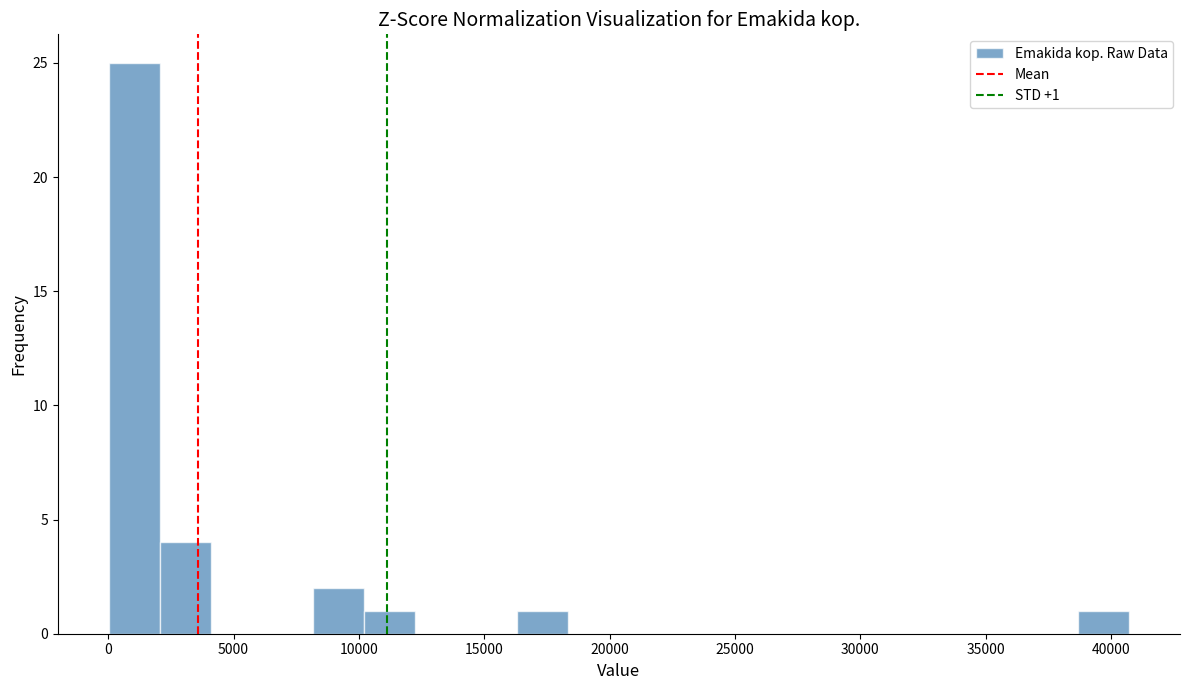

Which range on the x-axis has the tallest bar?

0 to 2000